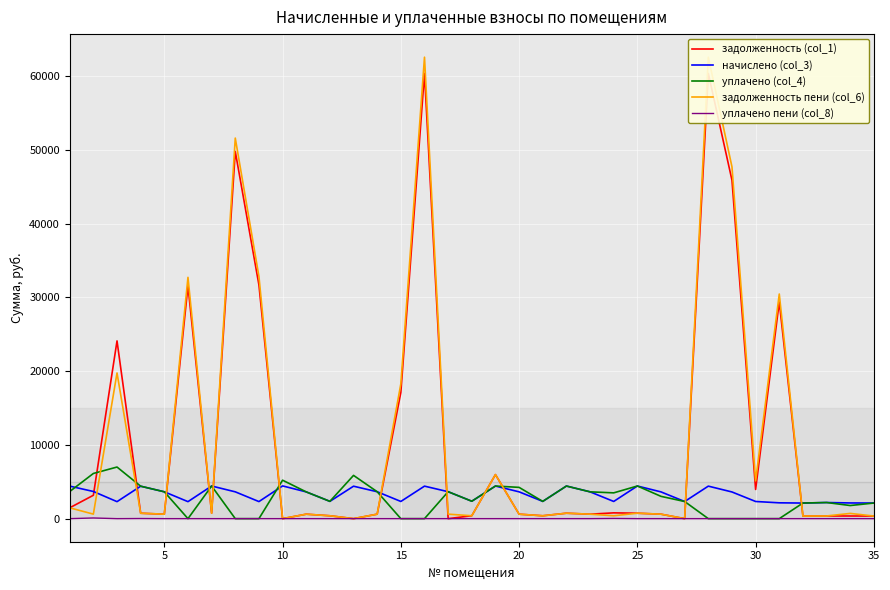

How many positive values does the уплачено (col_4) series have?

26